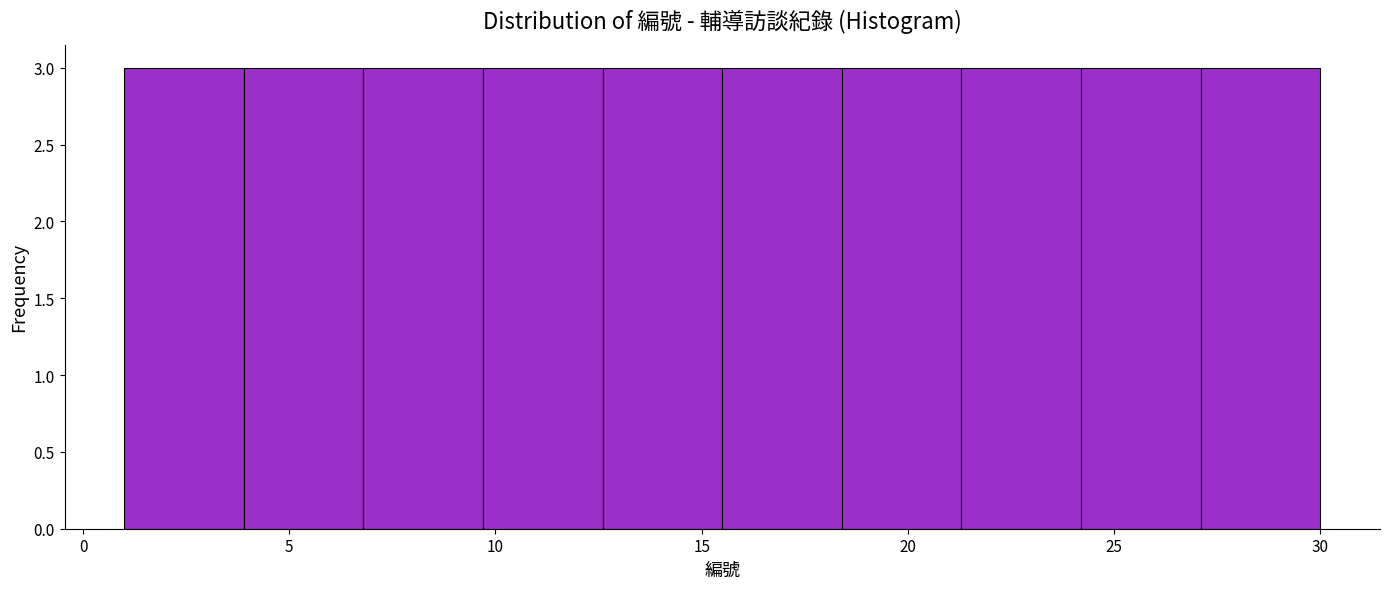

Reading left to right, transcribe this chart: for each bar, give the range it covers on the x-axis and its height. Neither the bar edges nor the heights are printed on the chart, so give them approximately, as read against the axes.

1.0 to 3.9: 3
3.9 to 6.8: 3
6.8 to 9.7: 3
9.7 to 12.6: 3
12.6 to 15.5: 3
15.5 to 18.4: 3
18.4 to 21.3: 3
21.3 to 24.2: 3
24.2 to 27.1: 3
27.1 to 30.0: 3